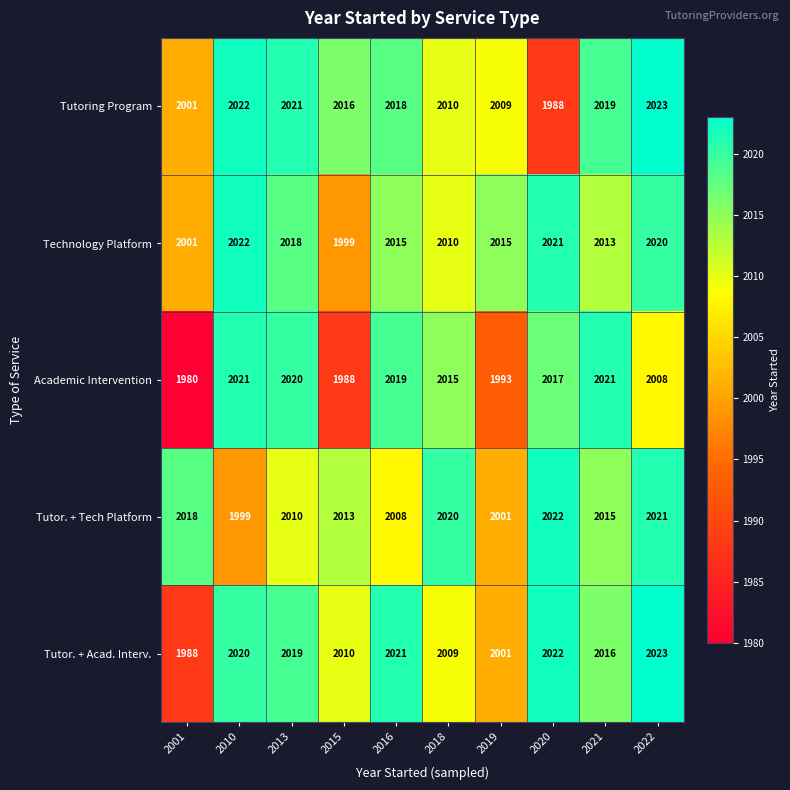

What is the difference between the second highest and second lowest values in the Tutoring Program series?

21